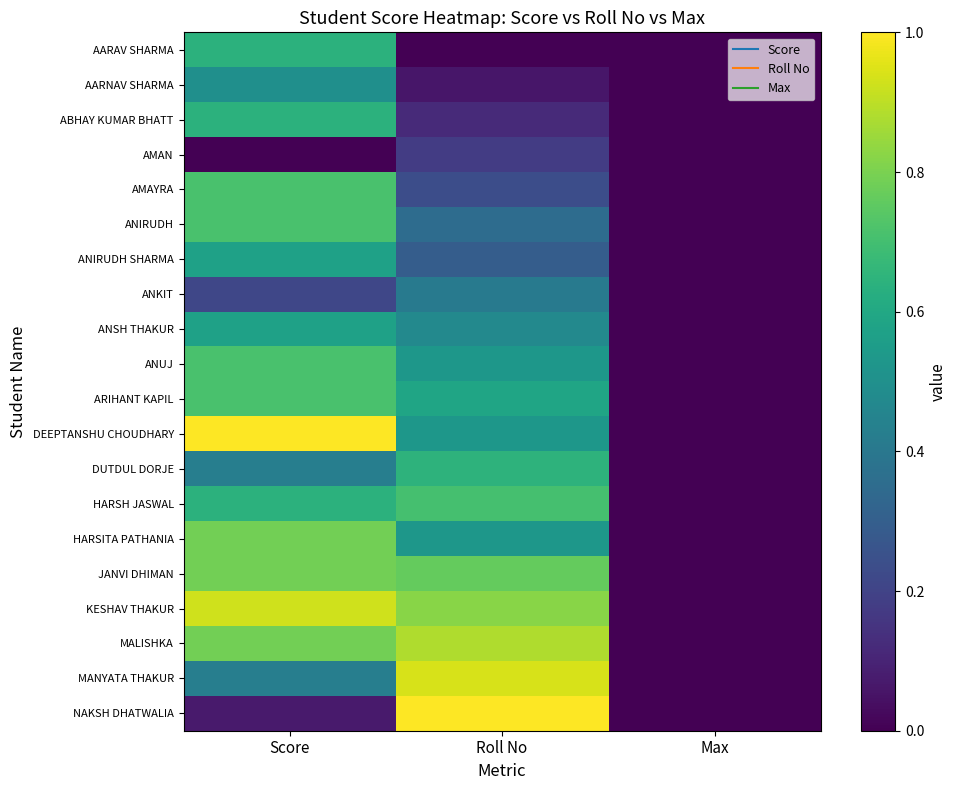

List the series in order of their peak value, highest first.

NAKSH DHATWALIA, DEEPTANSHU CHOUDHARY, MANYATA THAKUR, KESHAV THAKUR, MALISHKA, HARSITA PATHANIA, JANVI DHIMAN, AMAYRA, ANIRUDH, ANUJ, ARIHANT KAPIL, HARSH JASWAL, DUTDUL DORJE, AARAV SHARMA, ABHAY KUMAR BHATT, ANIRUDH SHARMA, ANSH THAKUR, AARNAV SHARMA, ANKIT, AMAN